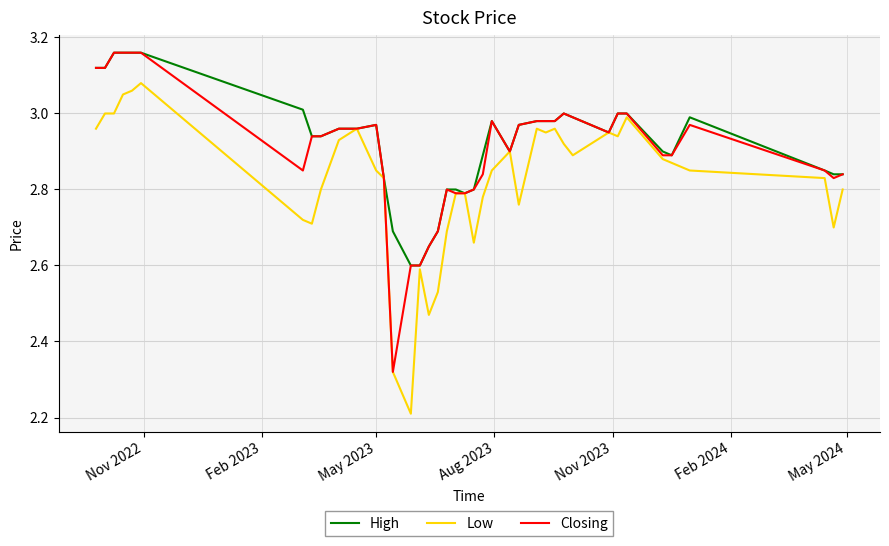

What is the smallest value displayed?

2.2